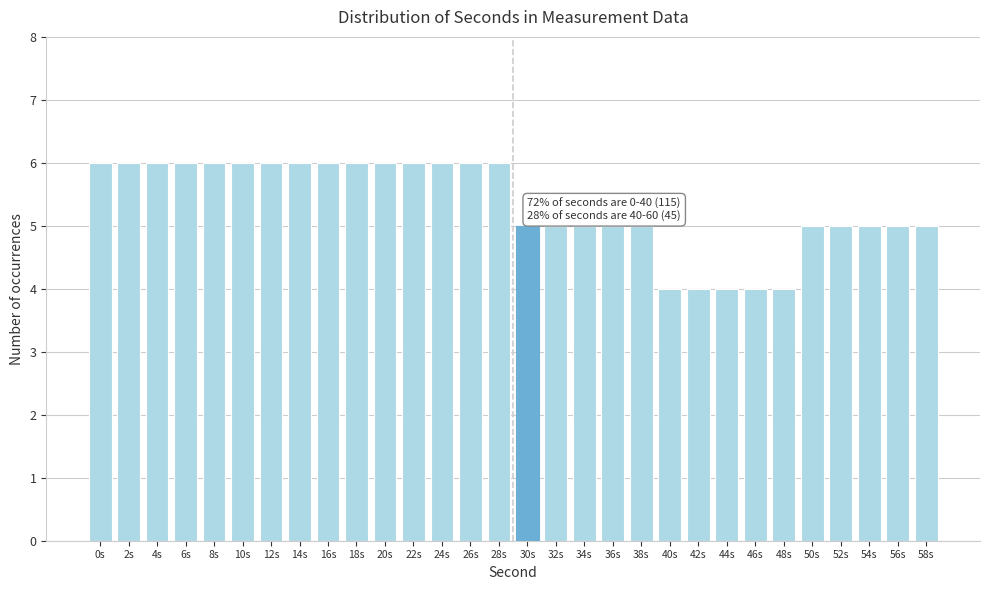

Reading left to right, what are all the values shown in this chart?

0s=6	2s=6	4s=6	6s=6	8s=6	10s=6	12s=6	14s=6	16s=6	18s=6	20s=6	22s=6	24s=6	26s=6	28s=6	30s=5	32s=5	34s=5	36s=5	38s=5	40s=4	42s=4	44s=4	46s=4	48s=4	50s=5	52s=5	54s=5	56s=5	58s=5